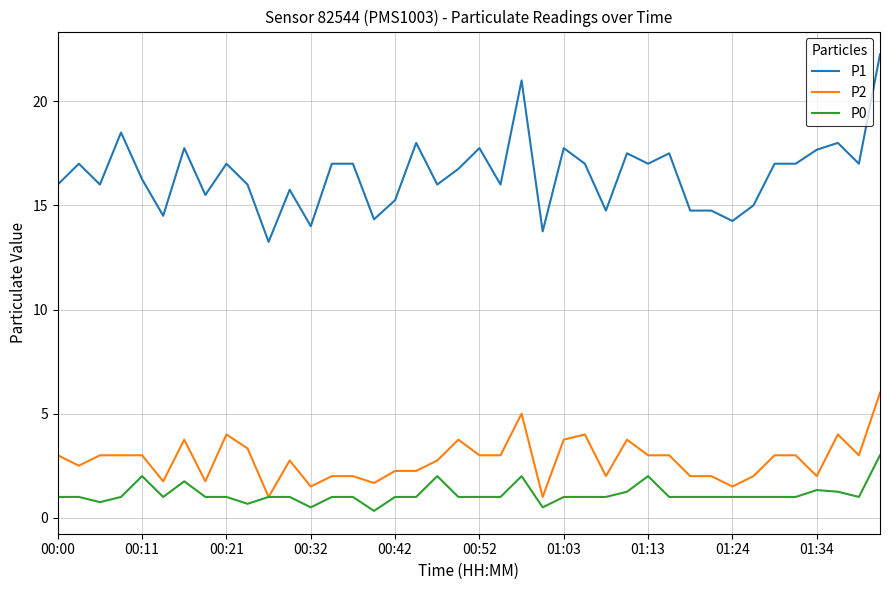

Which series has the largest range (max minus min)?

P1